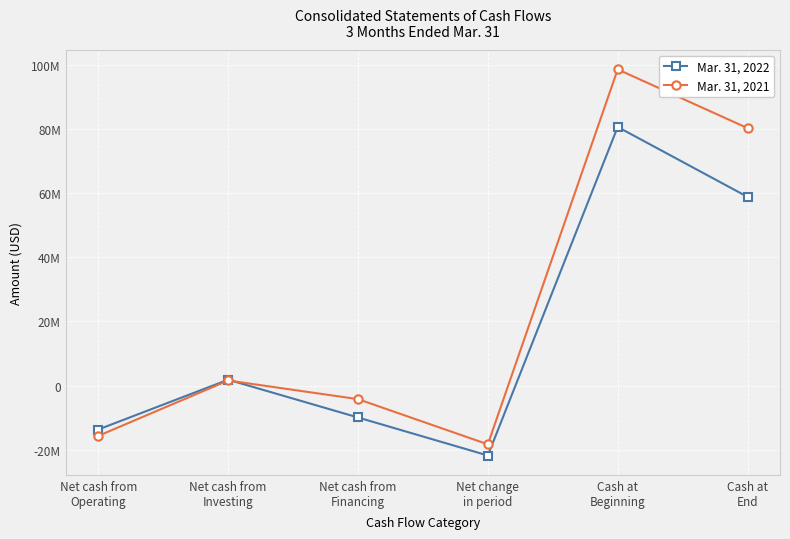

What is the difference between the maximum and minimum values in the Mar. 31, 2021 series?

116768719